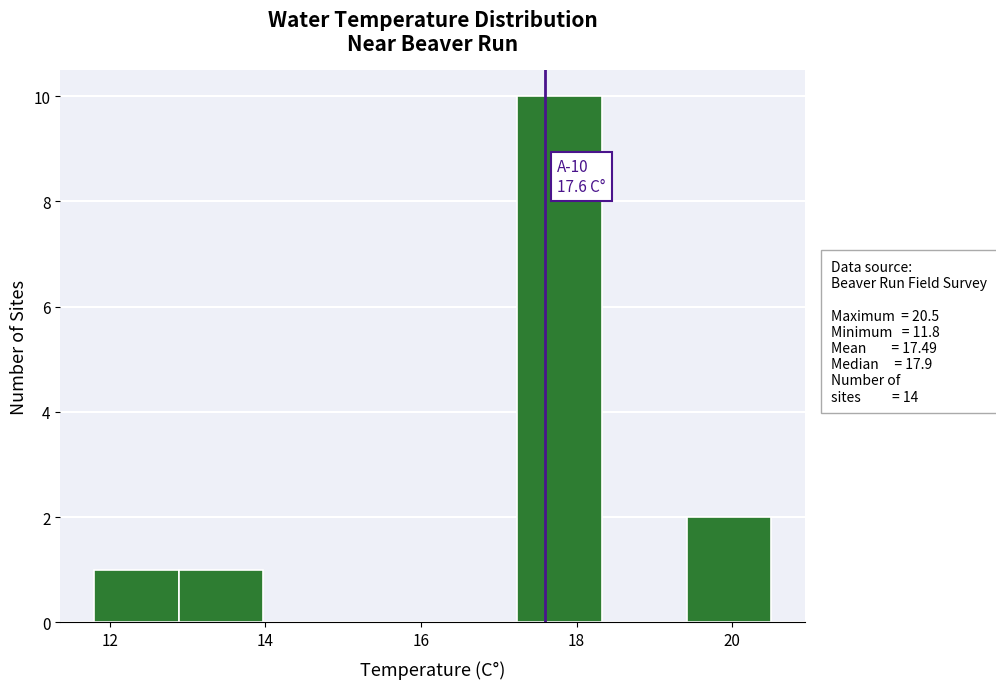

Over which range of the x-axis is the bar tallest?

17.2 to 18.4